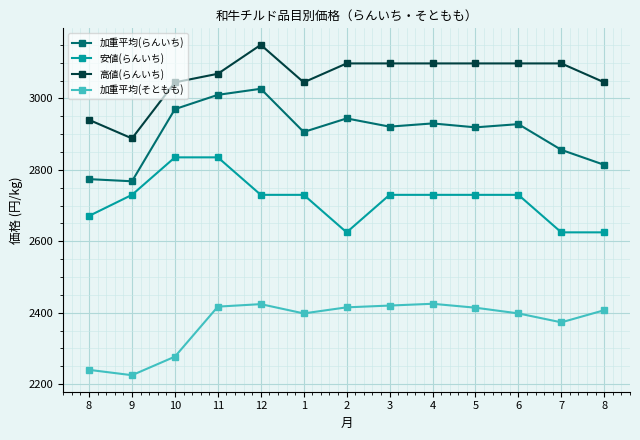

Does the chart have visible grid lines?

Yes